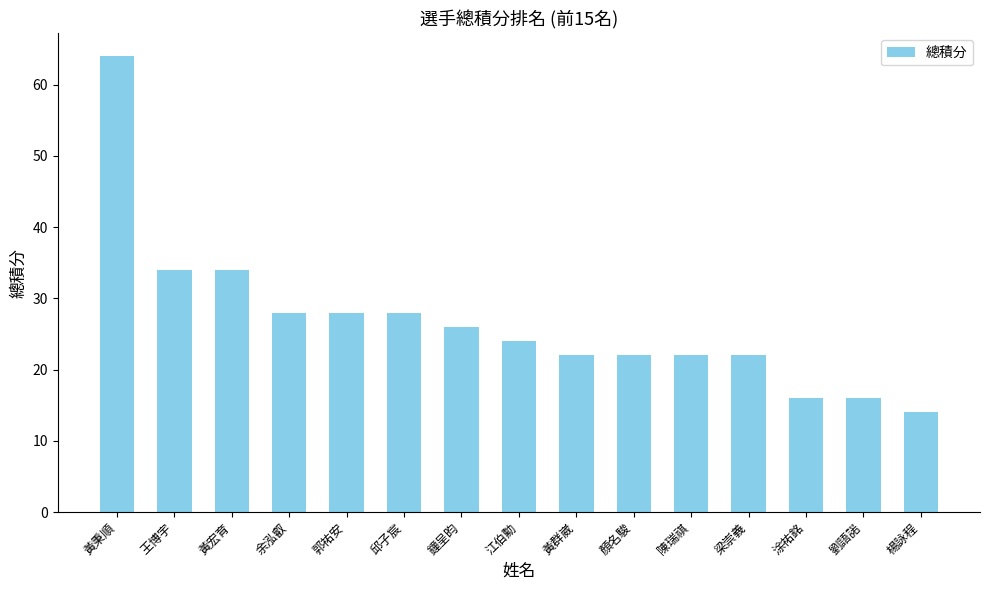

Reading left to right, extract all data points from this chart.

黃秉順=64	王博宇=34	黃宏育=34	余泓叡=28	郭祐安=28	邱子宸=28	鐘呈昀=26	江伯勳=24	黃群崴=22	顏名駿=22	陳瑞祺=22	梁崇義=22	涂祐銘=16	劉語諾=16	楊詠程=14